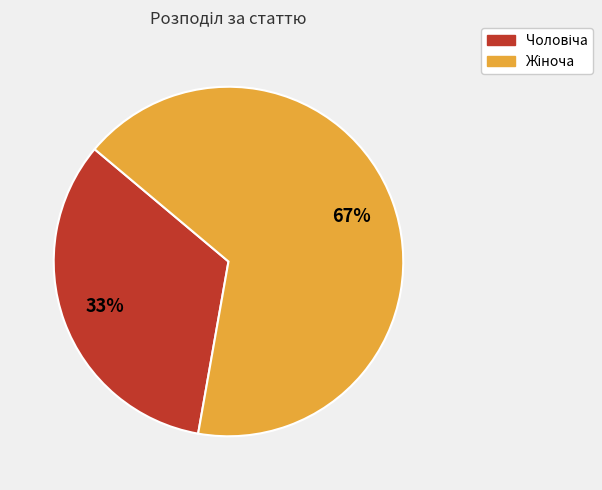

To the nearest percent, what is the average slice percentage?

50%